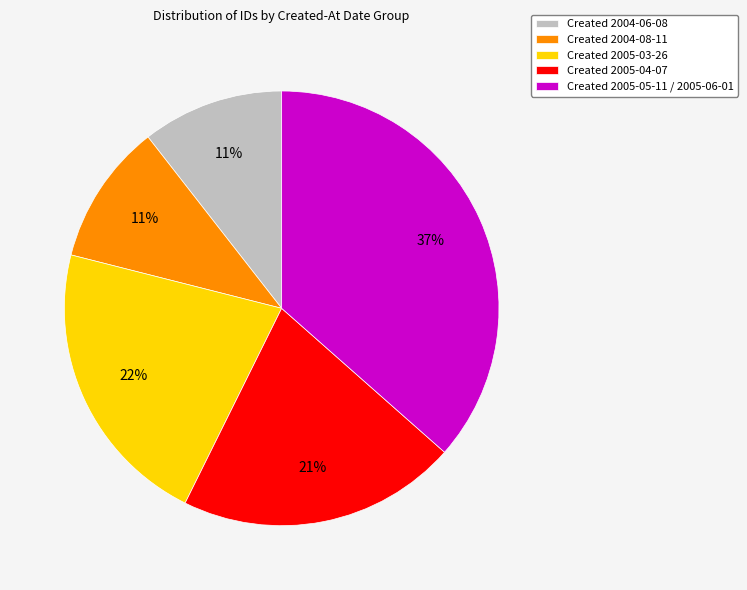

To the nearest percent, what is the difference between the Created 2004-08-11 and Created 2005-03-26 slice percentages?

11%